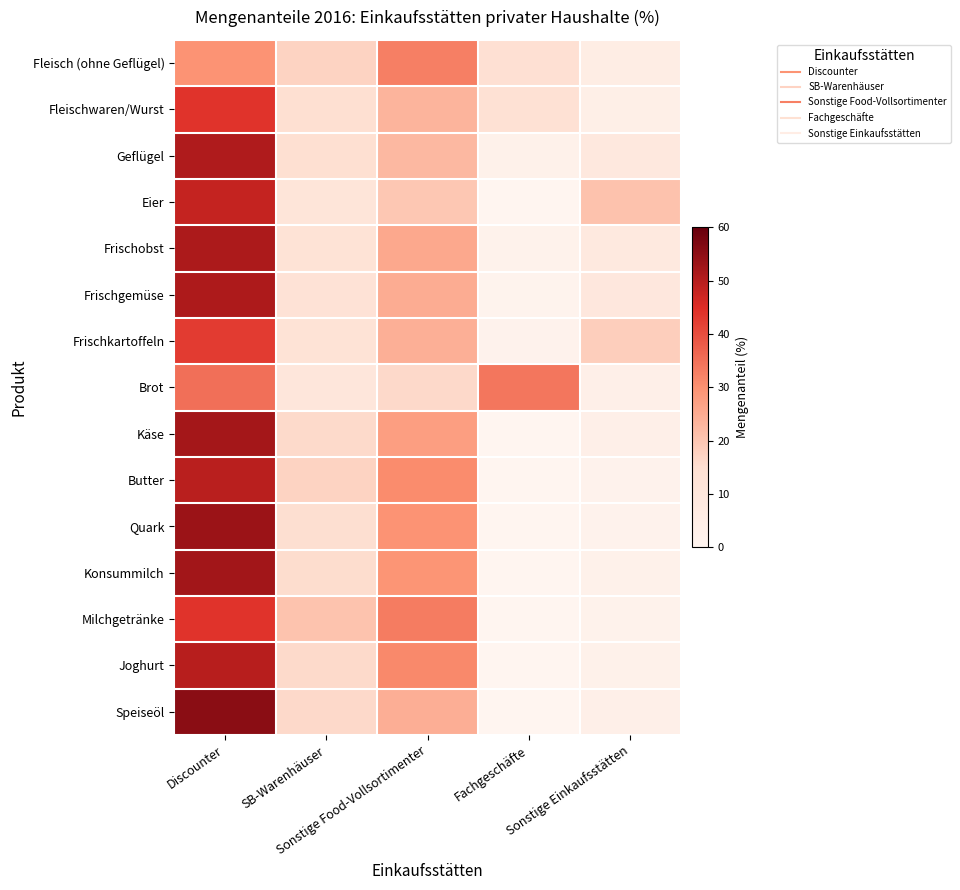

How many distinct data groups are displayed?

15